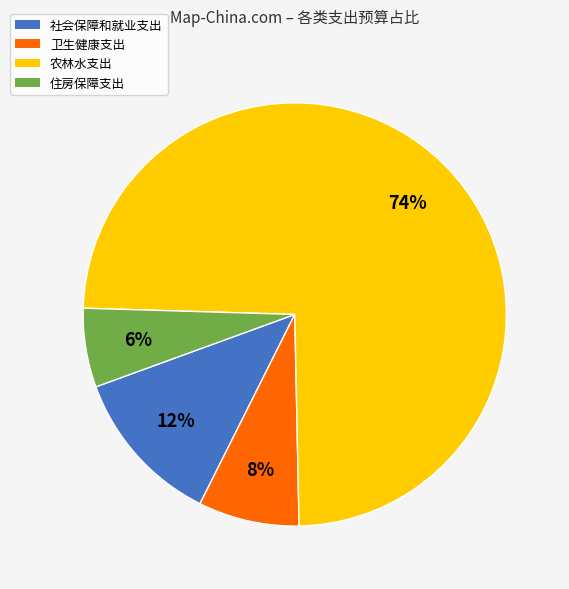

Is it true that 社会保障和就业支出 is 12% of the pie?

True